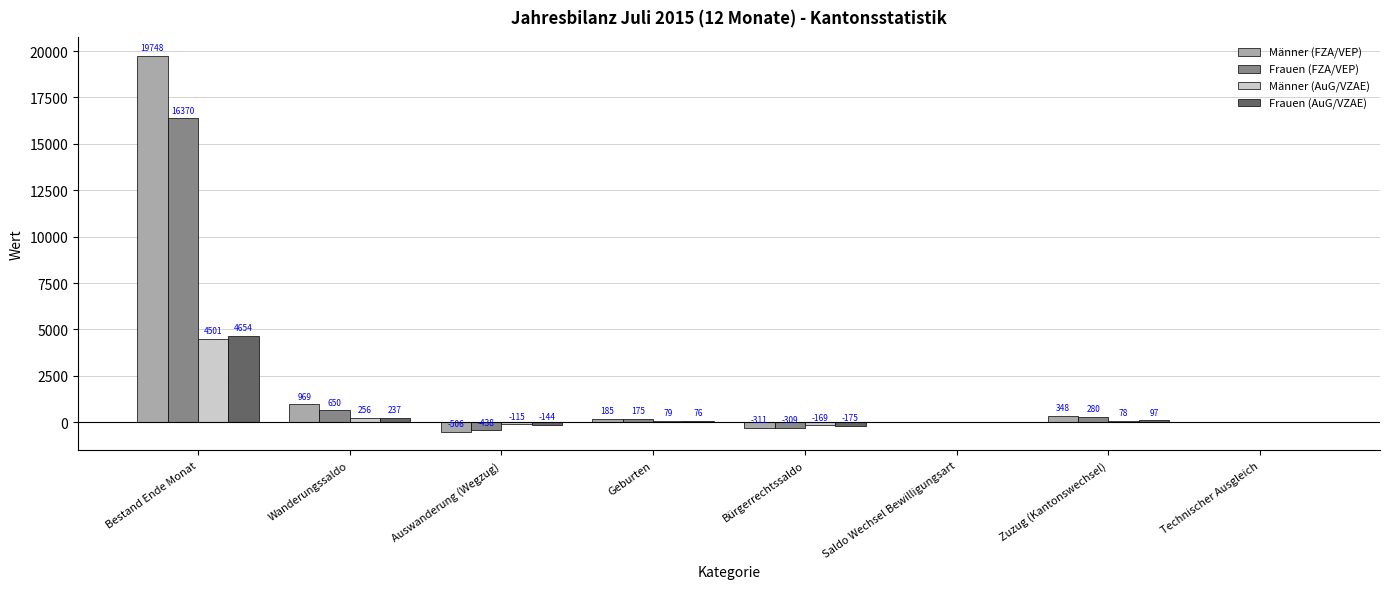

What is the difference between the Männer (AuG/VZAE) values at Saldo Wechsel Bewilligungsart and Bestand Ende Monat?

4501